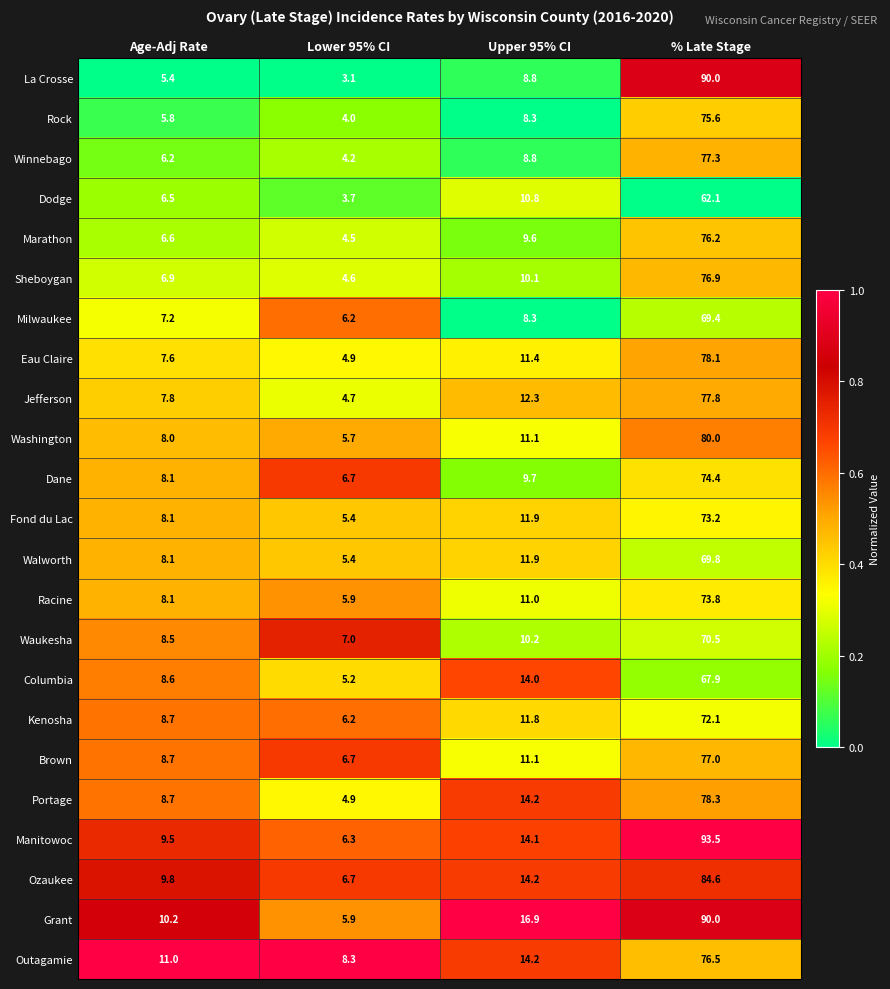

The value of Washington at % Late Stage is 18.6. True or false?

False